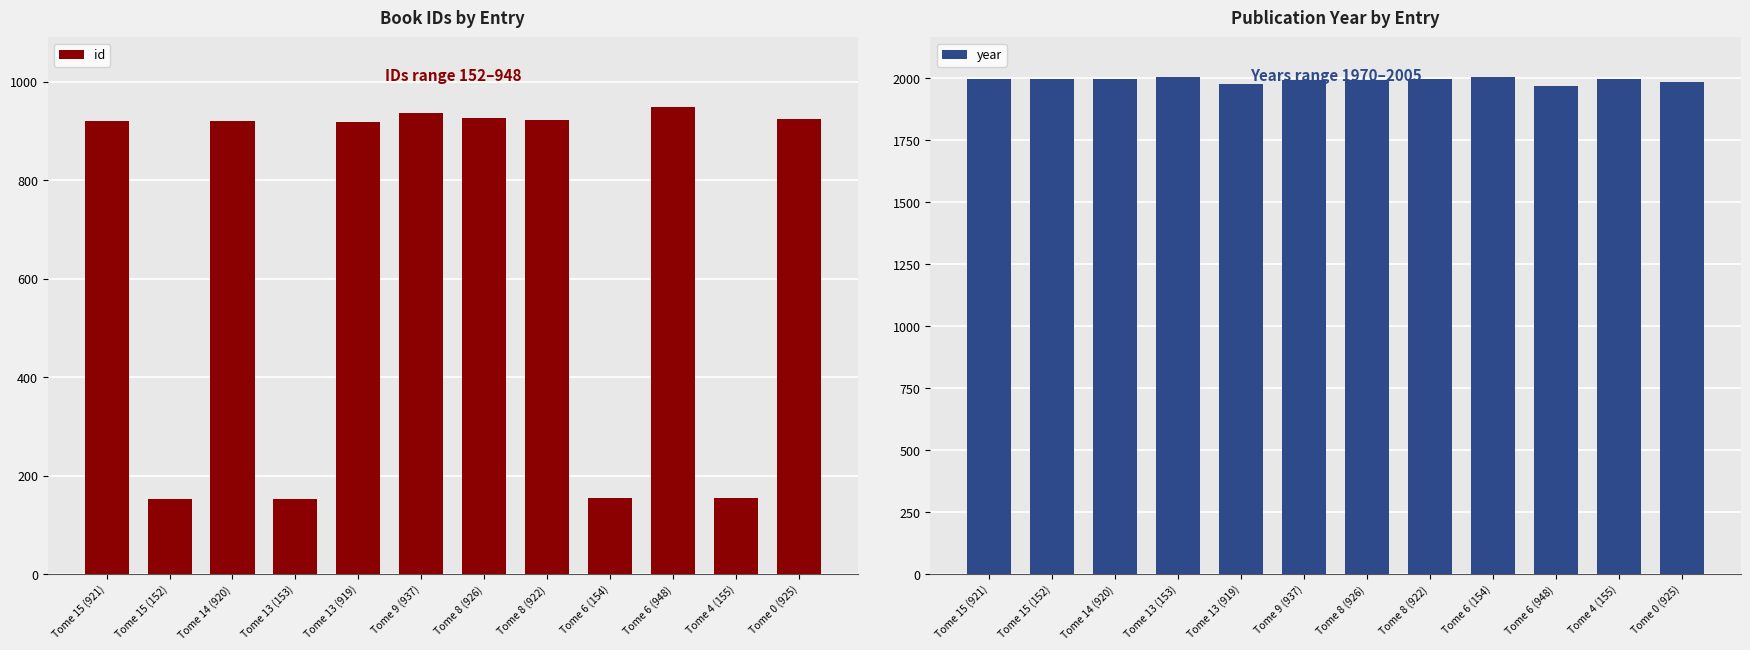

How many values in the year series exceed 1996?

5